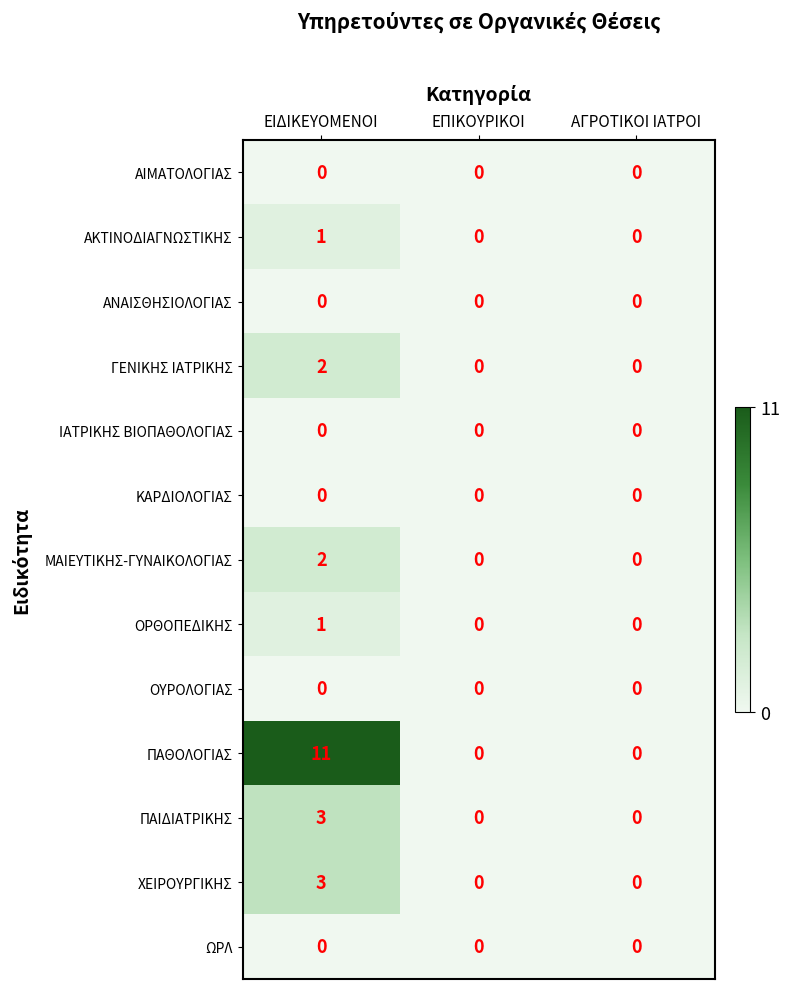

True or false: ΩΡΛ has a value of 0 at ΕΠΙΚΟΥΡΙΚΟΙ.

True